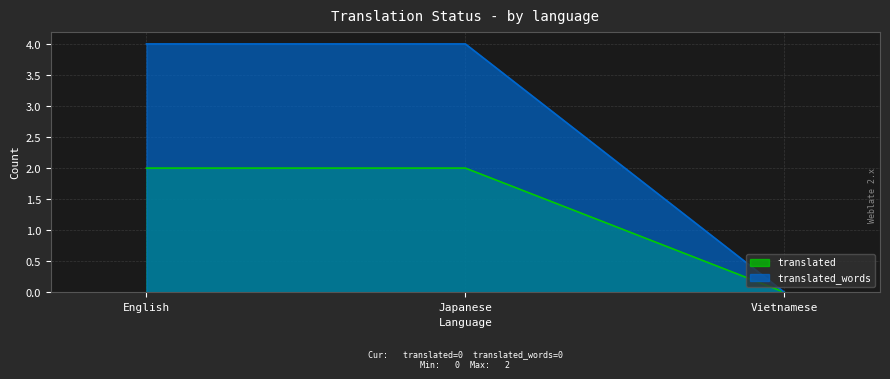

At how many categories does at least one series exceed 0?

2